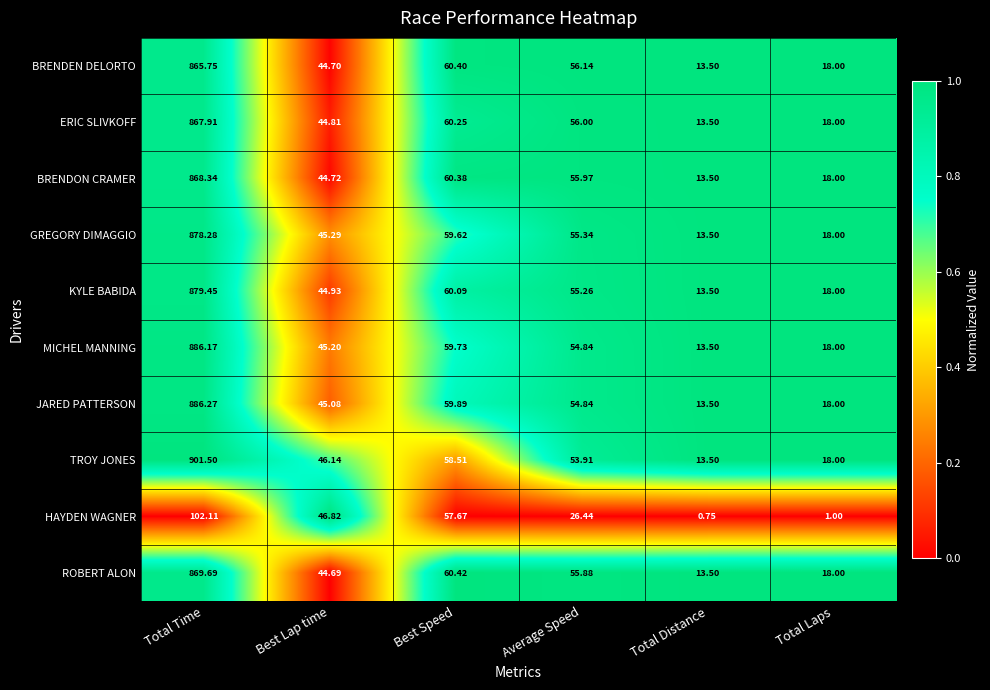

List the series in order of their peak value, highest first.

TROY JONES, JARED PATTERSON, MICHEL MANNING, KYLE BABIDA, GREGORY DIMAGGIO, ROBERT ALON, BRENDON CRAMER, ERIC SLIVKOFF, BRENDEN DELORTO, HAYDEN WAGNER